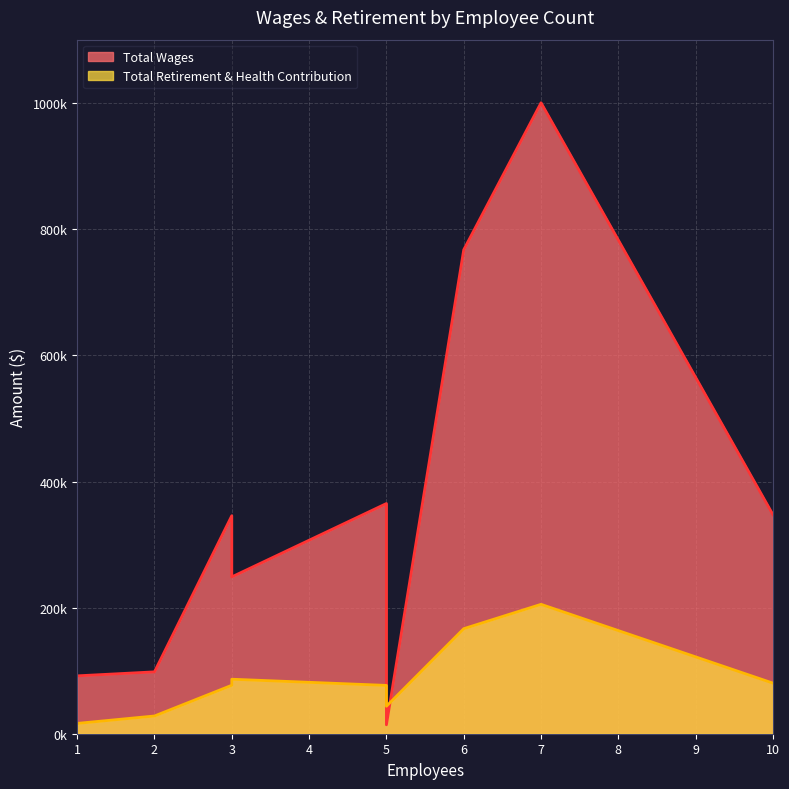

How many categories are shown in the chart?

9